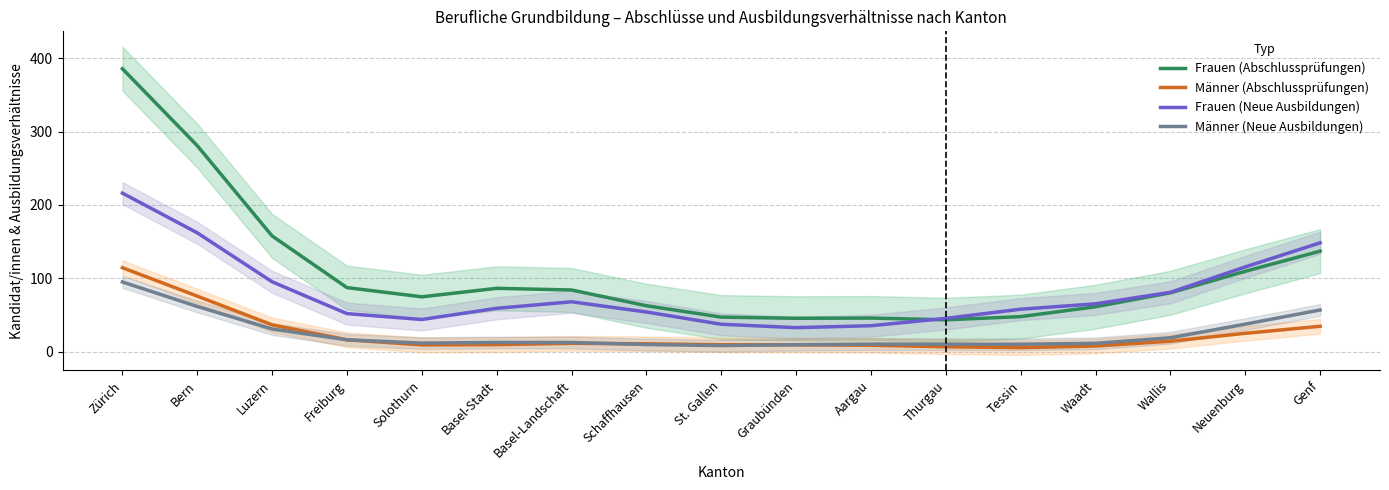

Between which two adjacent categories do Frauen (Abschlussprüfungen) and Frauen (Neue Ausbildungen) first intersect?

Aargau and Thurgau